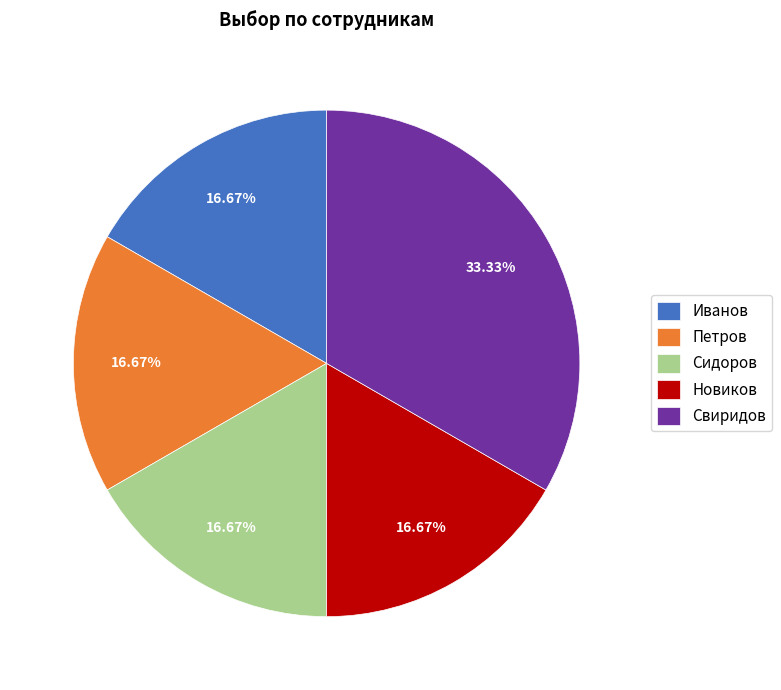

How many segments does this pie chart have?

5